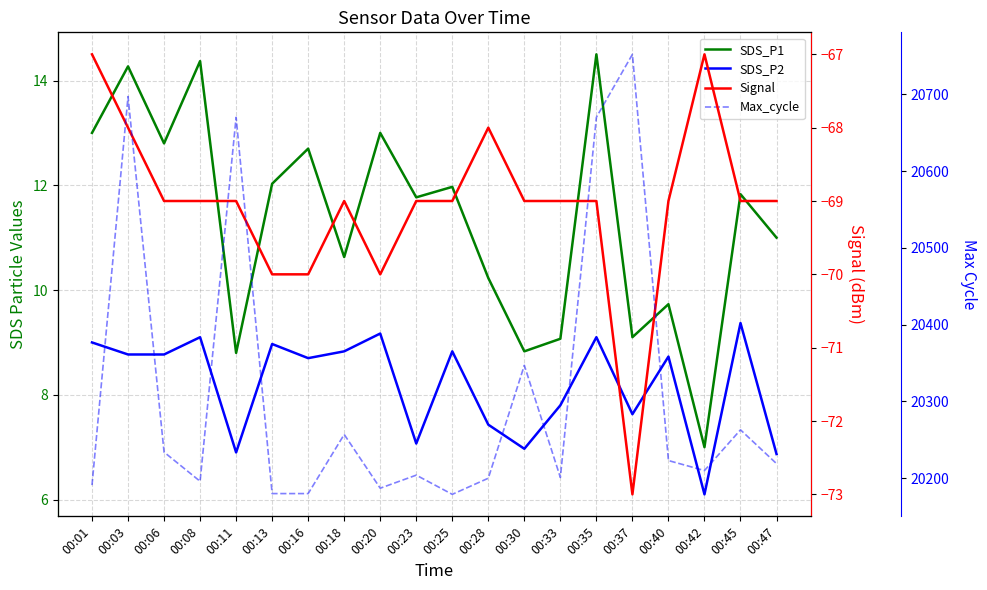

What are all the series names shown in the legend?

SDS_P1, SDS_P2, Signal, Max_cycle